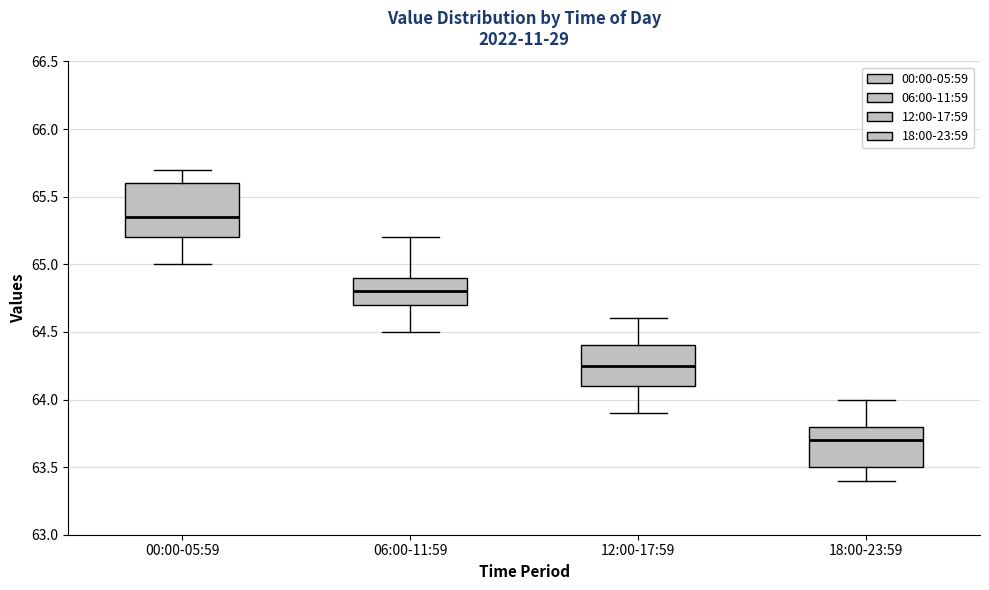

Reading left to right, read every box against the y-axis: the position of its median line, the range the box covers, and the ends of its whiskers. The values are not printed on the chart, so give them approximately, as read against the axis.

00:00-05:59: median 65.35, box 65.20 to 65.60, whiskers 65.00 to 65.70
06:00-11:59: median 64.80, box 64.70 to 64.90, whiskers 64.50 to 65.20
12:00-17:59: median 64.25, box 64.10 to 64.40, whiskers 63.90 to 64.60
18:00-23:59: median 63.70, box 63.50 to 63.80, whiskers 63.40 to 64.00